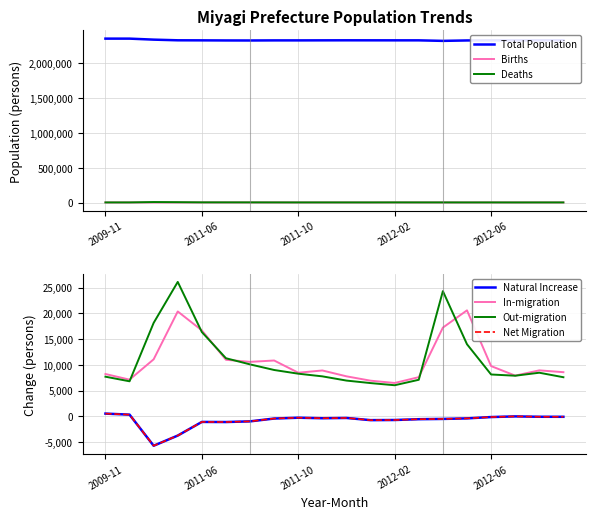

The value of Out-migration at 2011-12 is 3975. True or false?

False